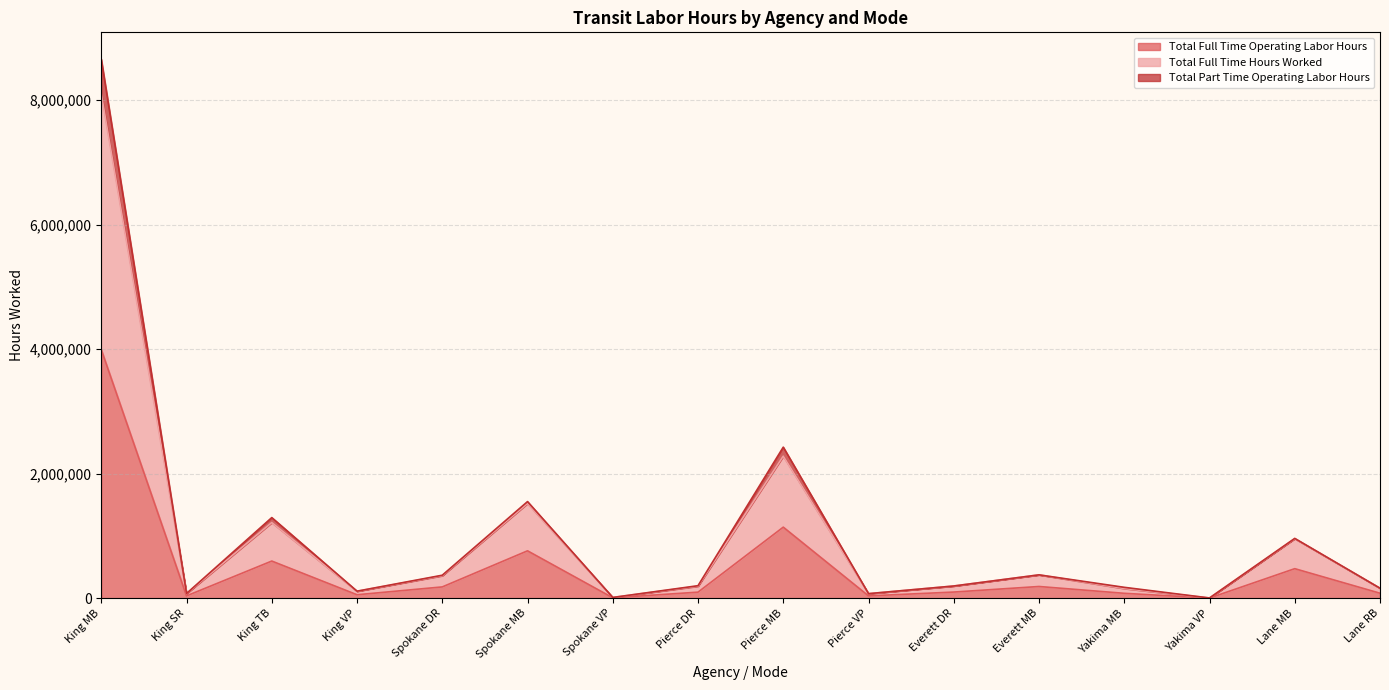

Reading left to right, transcribe all the data shown in this chart.

Total Full Time Operating Labor Hours: King MB=3994338	King SR=35954	King TB=595775	King VP=54344	Spokane DR=180257	Spokane MB=760257	Spokane VP=5483	Pierce DR=96090	Pierce MB=1140668	Pierce VP=35930	Everett DR=97539	Everett MB=187054	Yakima MB=77364	Yakima VP=1268	Lane MB=473397	Lane RB=78834
Total Full Time Hours Worked: King MB=8102573	King SR=72700	King TB=1214440	King VP=110150	Spokane DR=360749	Spokane MB=1521370	Spokane VP=10979	Pierce DR=192180	Pierce MB=2281336	Pierce VP=71860	Everett DR=195078	Everett MB=374108	Yakima MB=154728	Yakima VP=2536	Lane MB=956230	Lane RB=159152
Total Part Time Operating Labor Hours: King MB=8659153	King SR=74721	King TB=1294376	King VP=111842	Spokane DR=368204	Spokane MB=1551490	Spokane VP=10979	Pierce DR=199811	Pierce MB=2426573	Pierce VP=72033	Everett DR=195078	Everett MB=374108	Yakima MB=173772	Yakima VP=2536	Lane MB=959745	Lane RB=159705